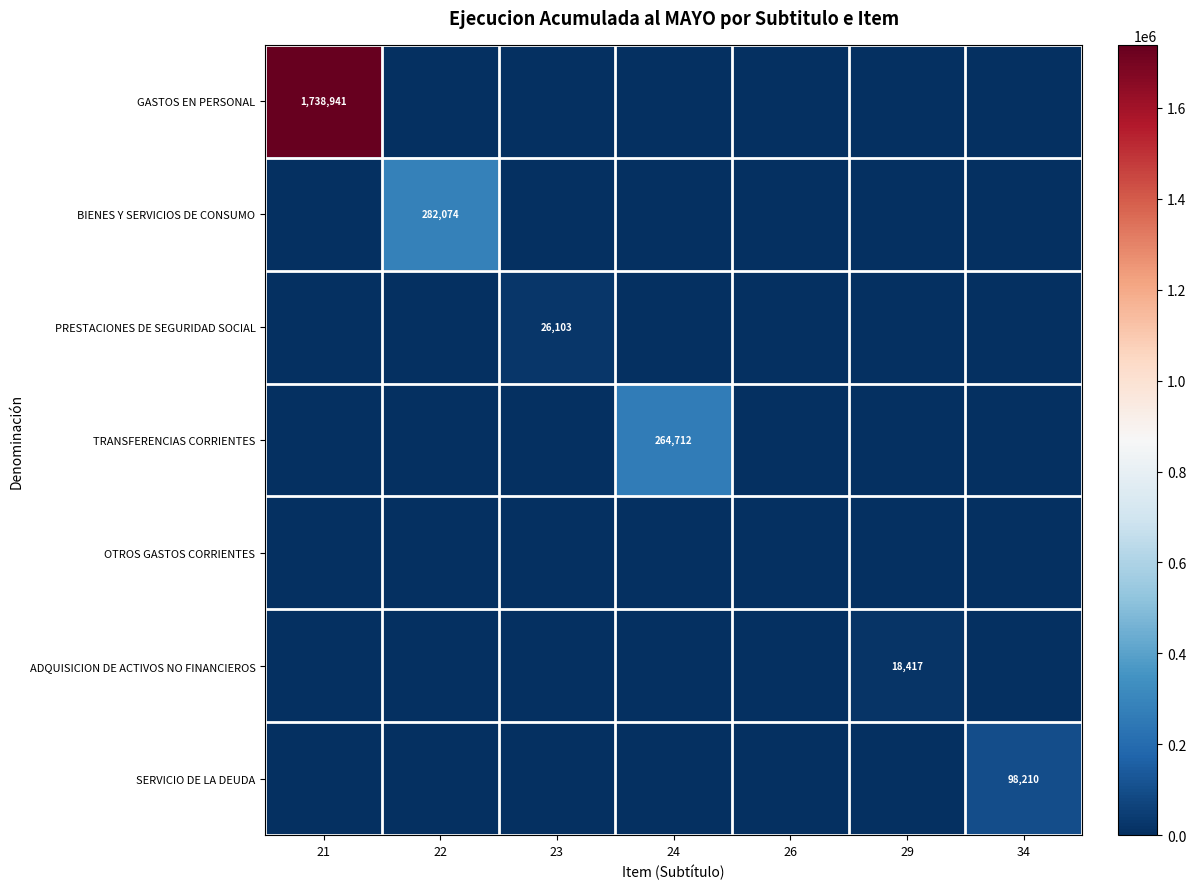

At which category is the sum across all series the highest?

21